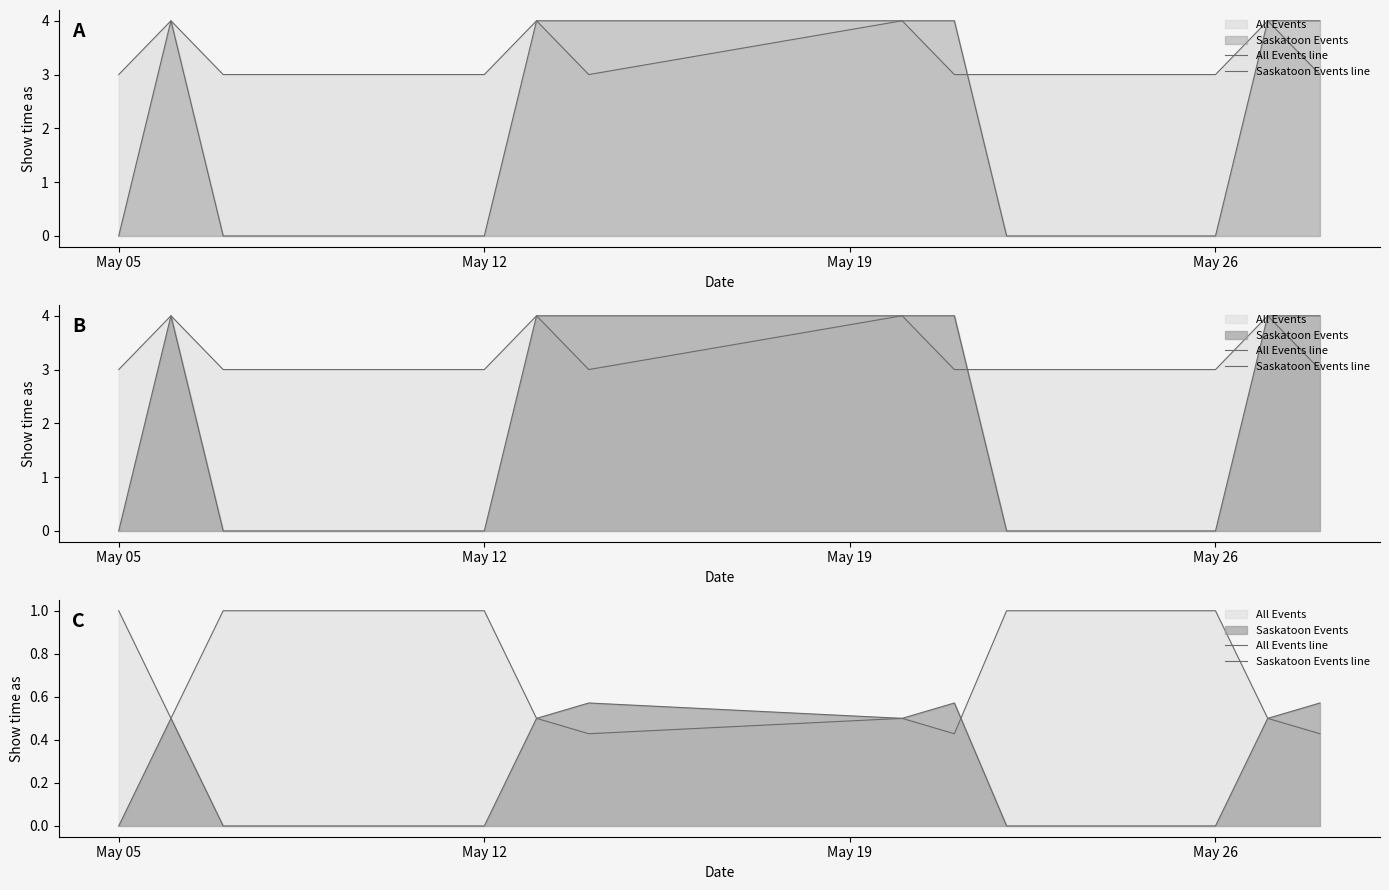

What is the sum of all Saskatoon Events line values?

3.7